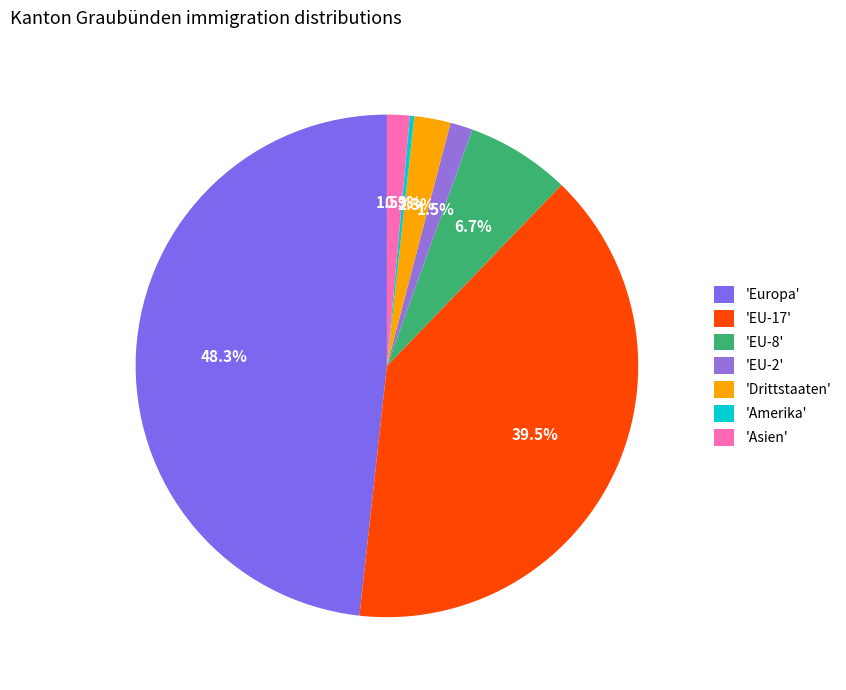

Which slice is the smallest?

'Amerika'